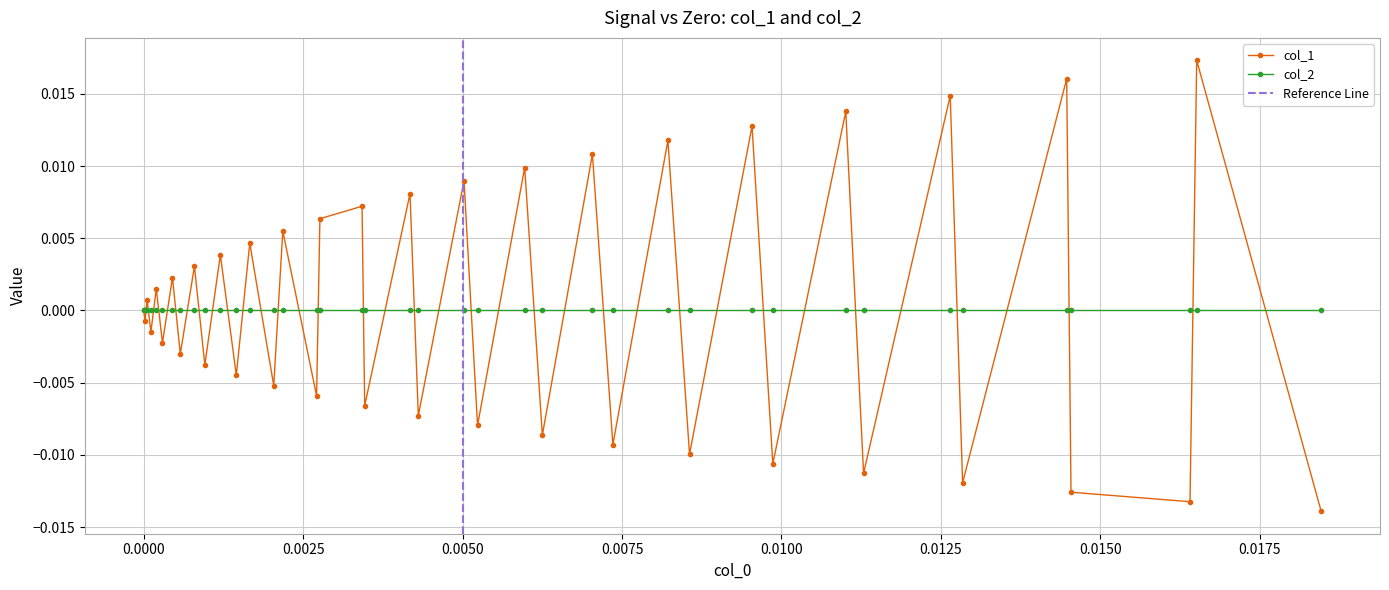

What is the label of the 40th point from the right?

−0.0025